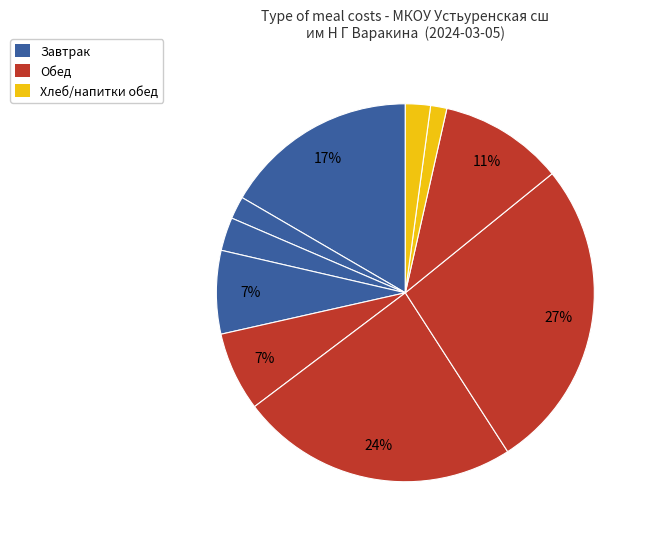

To the nearest percent, what is the average slice percentage?

10%